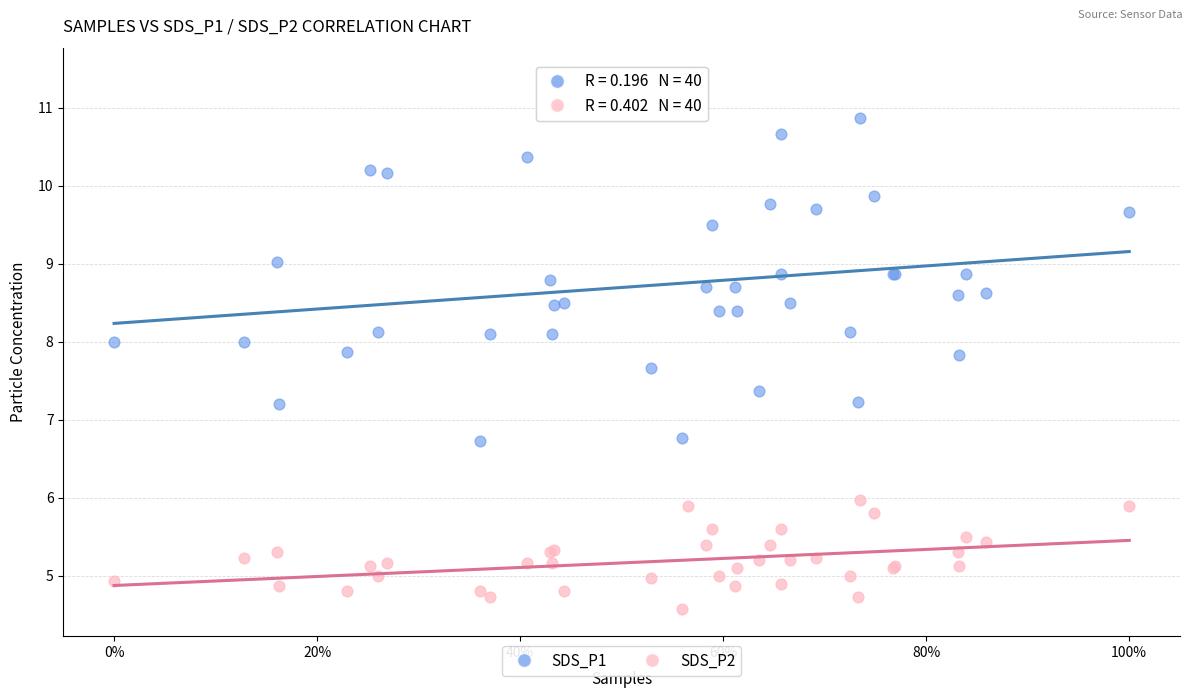

What are all the series names shown in the legend?

SDS_P1, SDS_P2